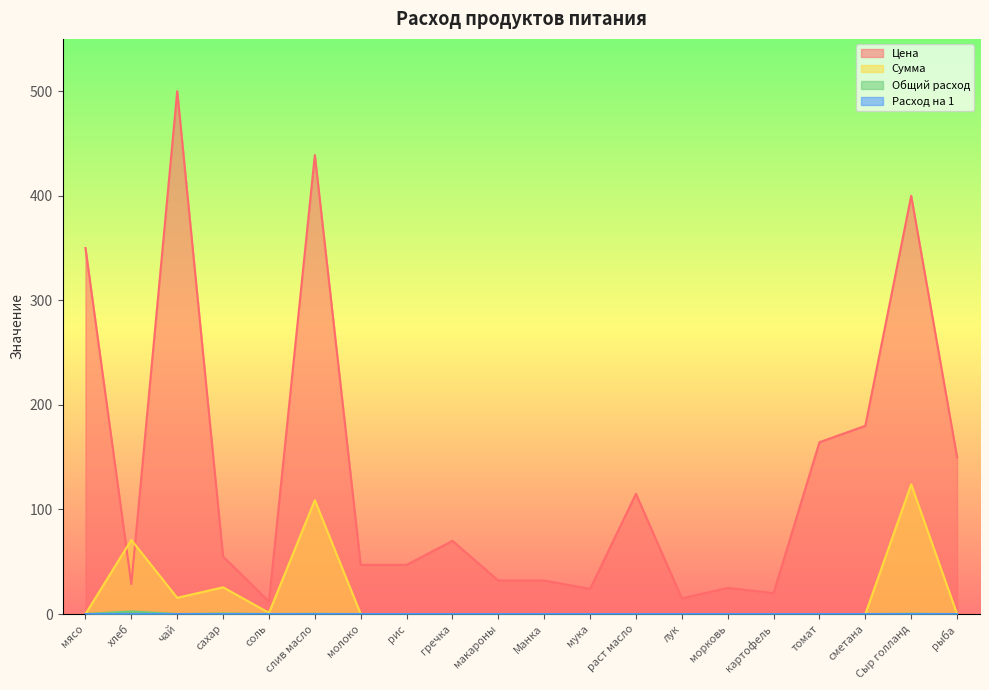

Which category has the lowest value across all series?

мясо